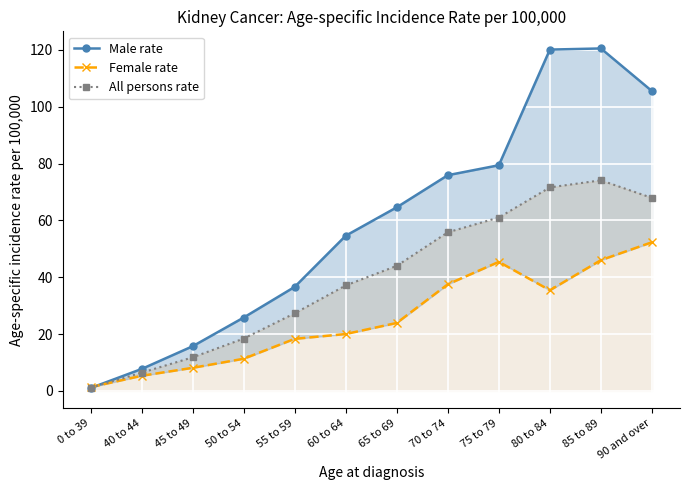

Where does the Female rate series first go above 23?

65 to 69